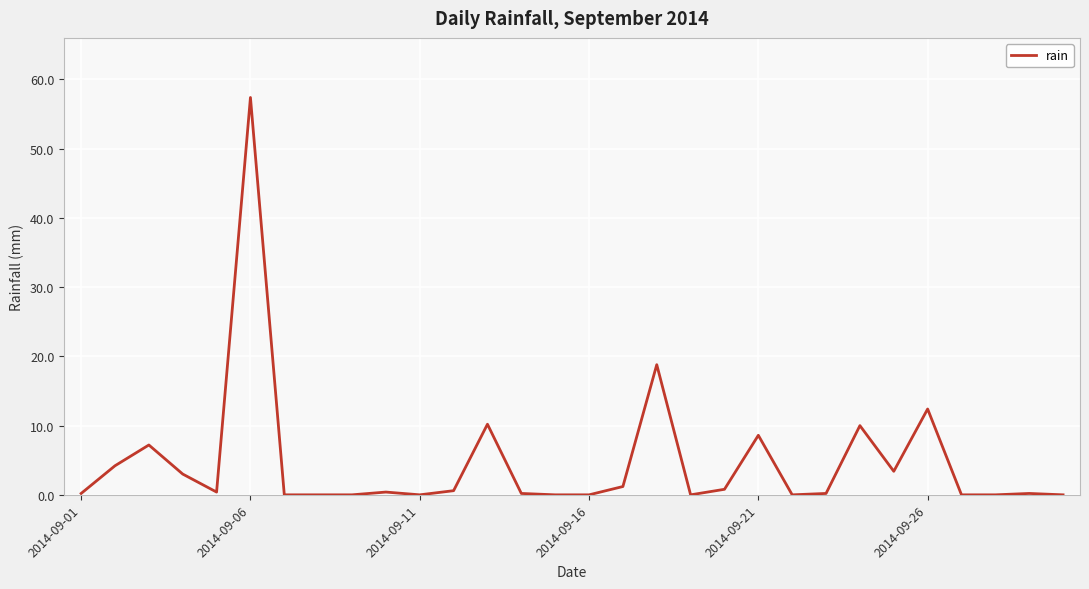

What is the difference between the second highest and minimum values?

18.8